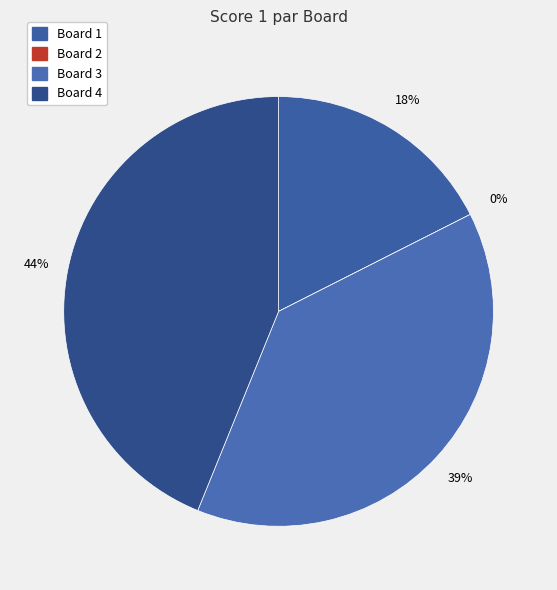

Which category has the smallest portion of the pie?

Board 2